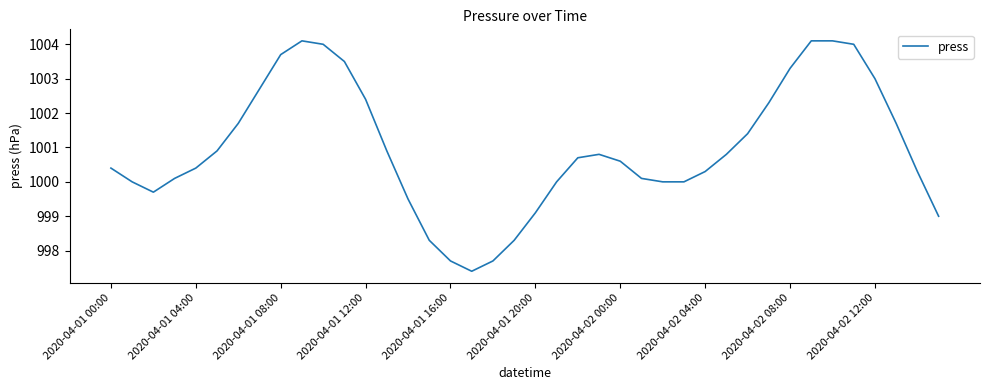

What is the difference between the maximum and minimum values?

6.7